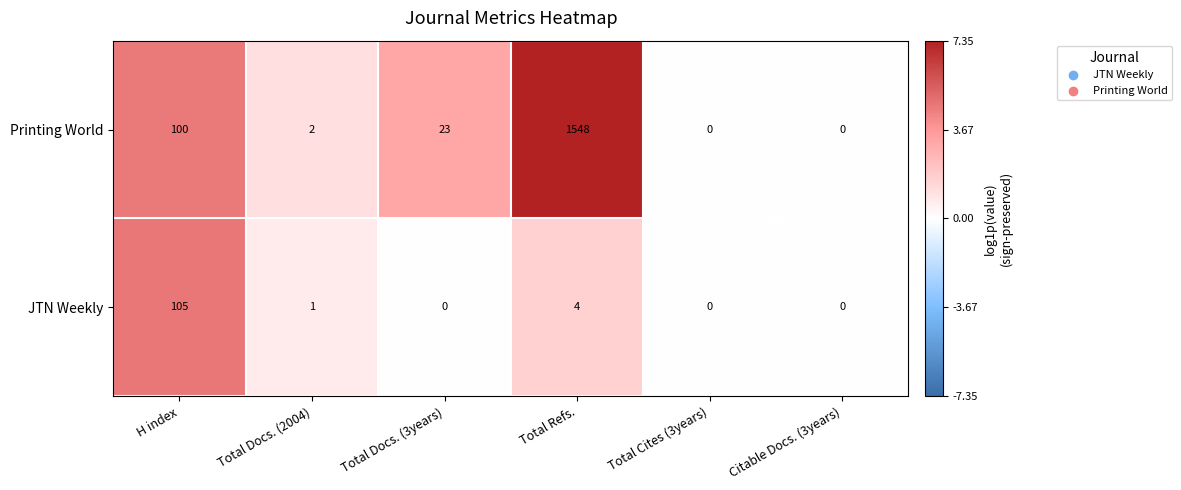

What is the sum of the Printing World values at Total Cites (3years) and Total Docs. (3years)?

23